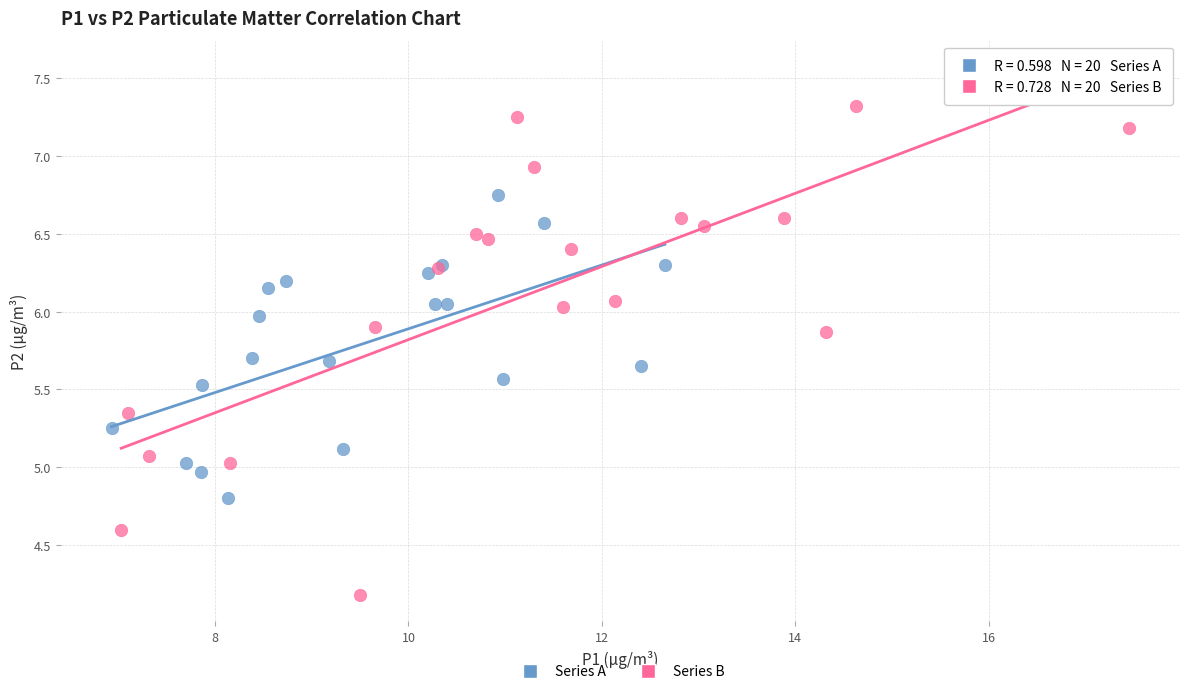

Which series has the widest spread of Y values?

Series B